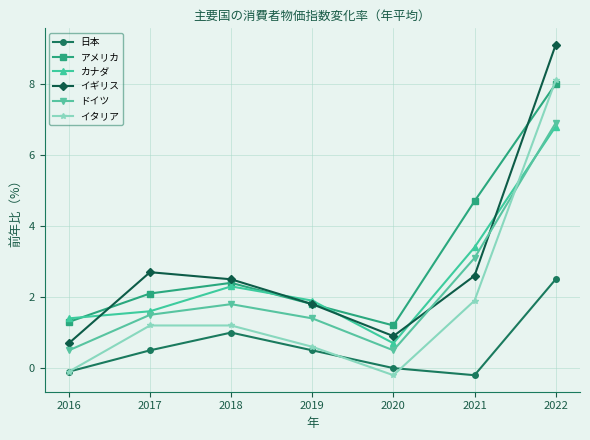

At which label does 日本 reach its peak?

2022